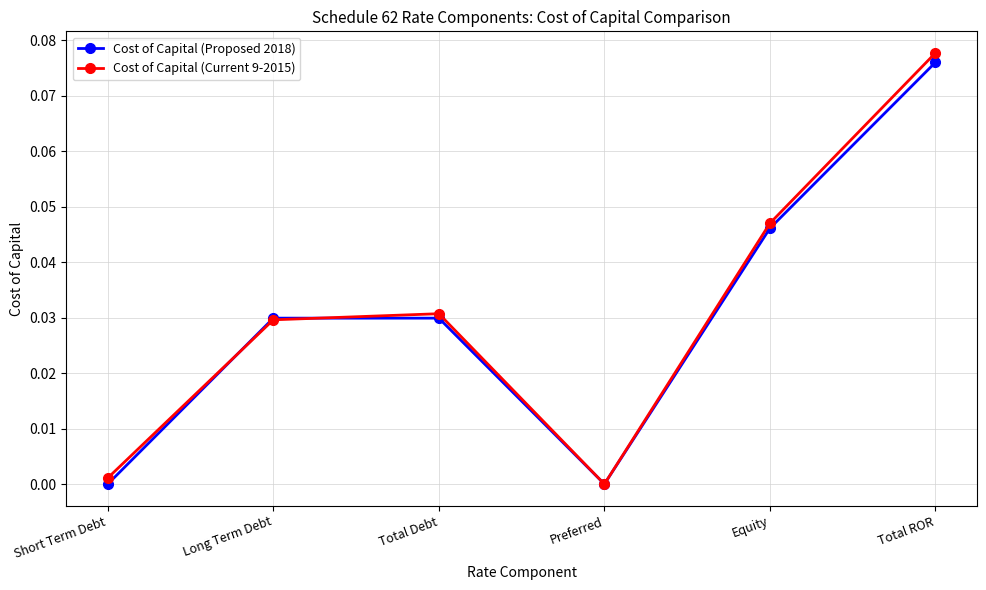

The Cost of Capital (Proposed 2018) series shows 0.0 at Short Term Debt. True or false?

True